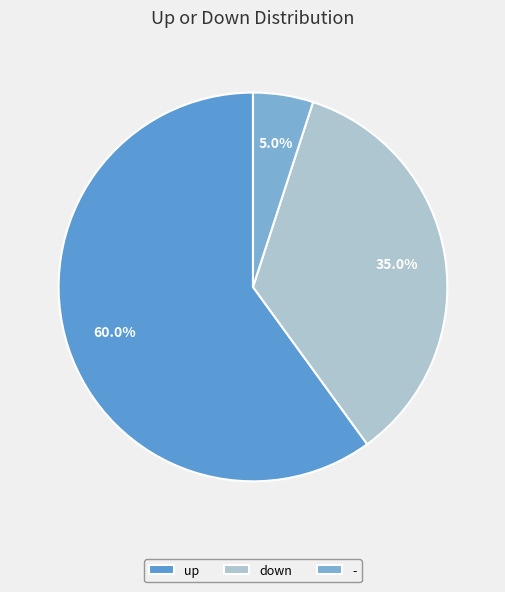

What percentage is NOT represented by -?

95.0%